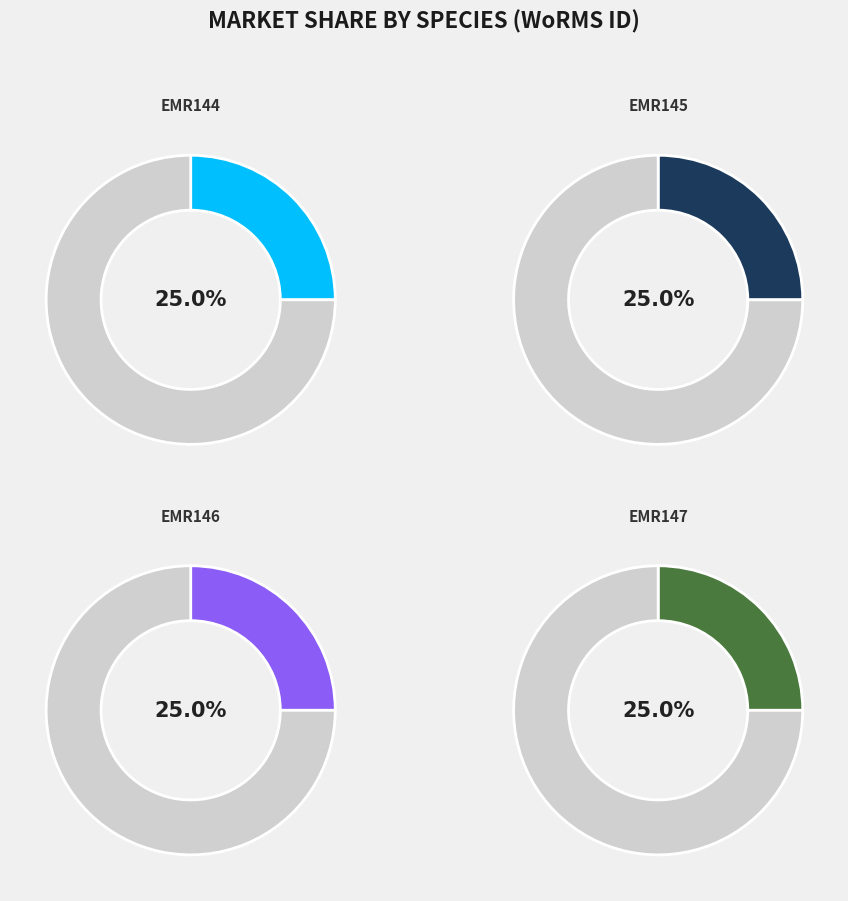

What percentage is NOT represented by EMR144?

75.0%